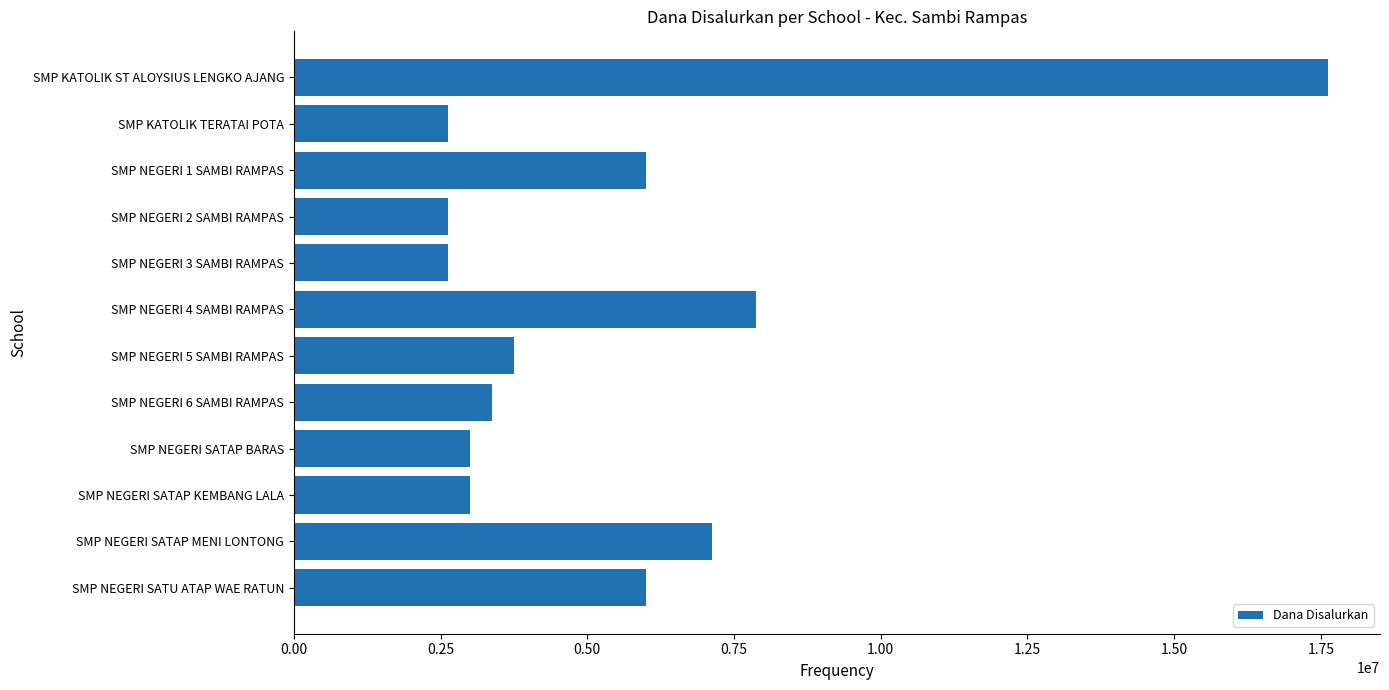

What is the difference between the maximum and minimum values?

15000000